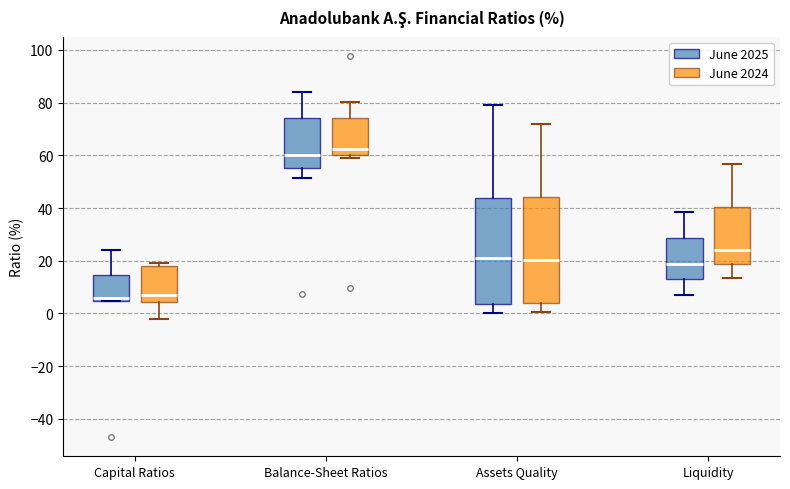

Reading left to right, read every box against the y-axis: the position of its median line, the range the box covers, and the ends of its whiskers. The values are not printed on the chart, so give them approximately, as read against the axis.

Capital Ratios (June 2025): median 6, box 4 to 14, whiskers 4 to 24
Capital Ratios (June 2024): median 8, box 4 to 18, whiskers -2 to 20
Balance-Sheet Ratios (June 2025): median 60, box 56 to 74, whiskers 52 to 84
Balance-Sheet Ratios (June 2024): median 62, box 60 to 74, whiskers 58 to 80
Assets Quality (June 2025): median 22, box 4 to 44, whiskers 0 to 80
Assets Quality (June 2024): median 20, box 4 to 44, whiskers 0 to 72
Liquidity (June 2025): median 18, box 12 to 28, whiskers 8 to 38
Liquidity (June 2024): median 24, box 18 to 40, whiskers 14 to 56